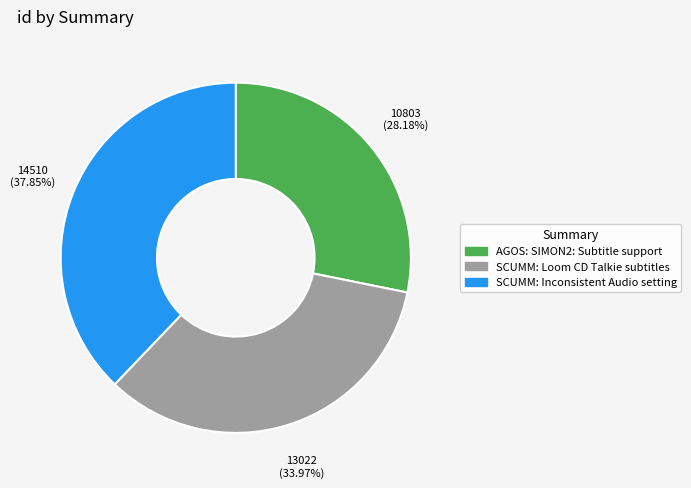

Combined, what portion of the pie is SCUMM: Loom CD Talkie subtitles and SCUMM: Inconsistent Audio setting?

71.8%